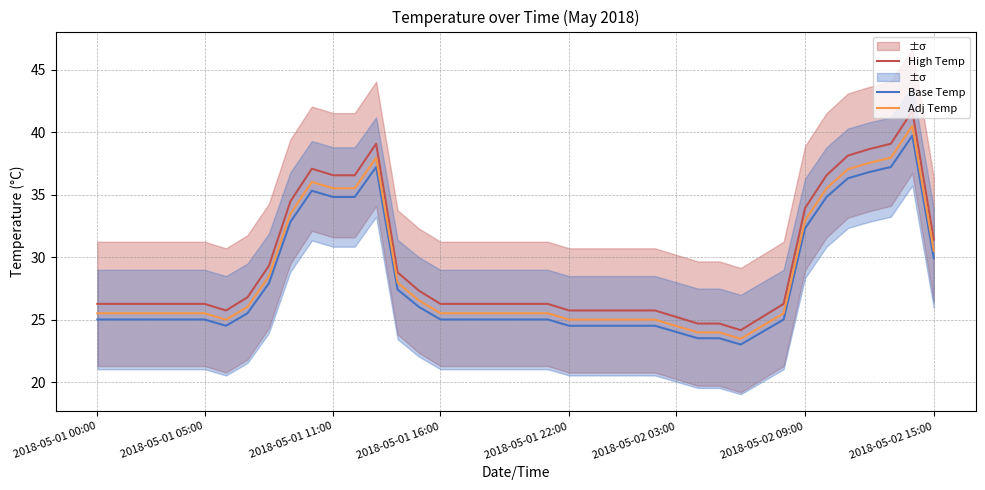

Reading left to right, extract all data points from this chart.

High Temp: 26.2	26.2	26.2	26.2	26.2	26.2	25.7	26.8	29.3	34.4	37.1	36.5	36.5	39.1	28.8	27.3	26.2	26.2	26.2	26.2	26.2	26.2	25.7	25.7	25.7	25.7	25.7	25.2	24.7	24.7	24.2	25.2	26.2	33.9	36.5	38.1	38.6	39.1	41.7	31.4
Base Temp: 25.0	25.0	25.0	25.0	25.0	25.0	24.5	25.5	27.9	32.8	35.3	34.8	34.8	37.2	27.4	26.0	25.0	25.0	25.0	25.0	25.0	25.0	24.5	24.5	24.5	24.5	24.5	24.0	23.5	23.5	23.0	24.0	25.0	32.3	34.8	36.3	36.8	37.2	39.7	29.9
Adj Temp: 25.5	25.5	25.5	25.5	25.5	25.5	25.0	26.0	28.5	33.5	36.0	35.5	35.5	37.9	27.9	26.5	25.5	25.5	25.5	25.5	25.5	25.5	25.0	25.0	25.0	25.0	25.0	24.5	24.0	24.0	23.5	24.5	25.5	32.9	35.5	37.0	37.5	37.9	40.5	30.5